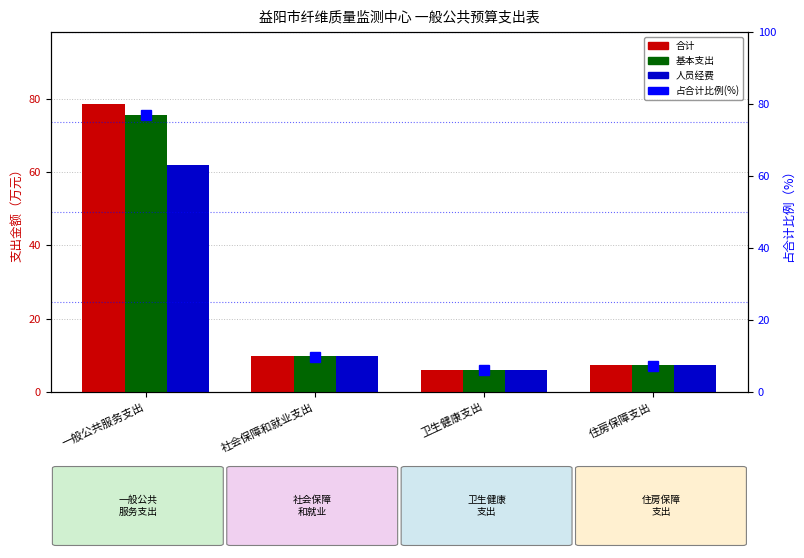

What is the highest value of the 占合计比例 series?

77.0